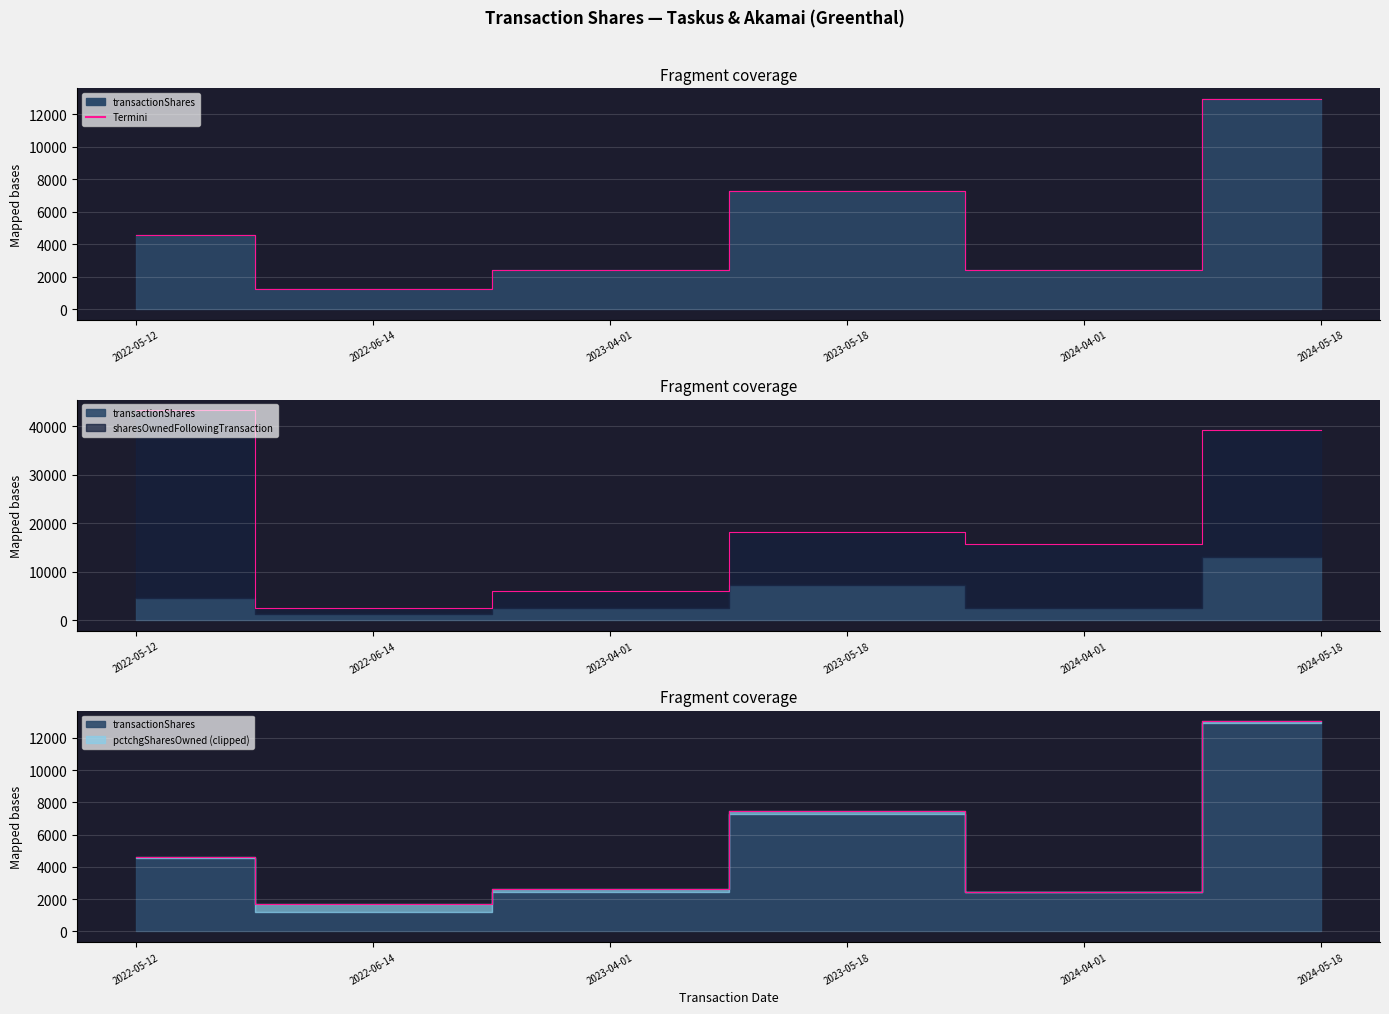

True or false: sharesOwnedFollowingTransaction and transactionShares intersect in this chart.

False